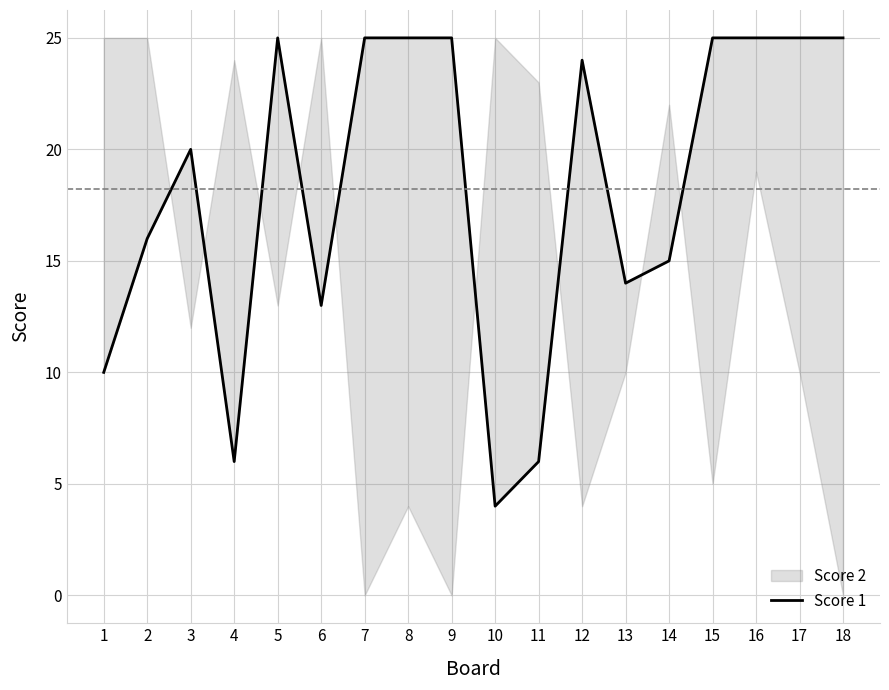

Where is the first local maximum?

3